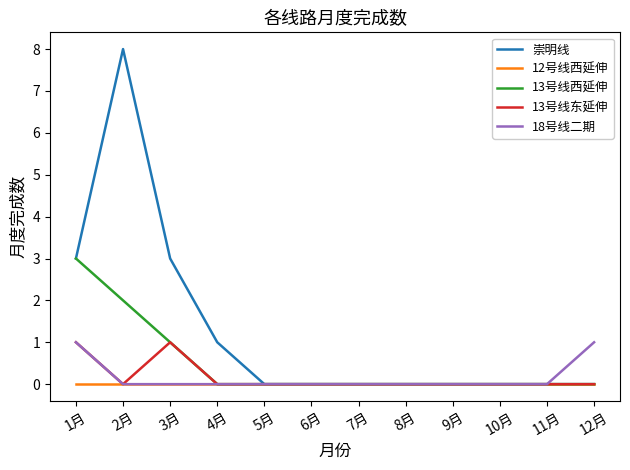

In 13号线东延伸, how many points are higher than both neighbors (excluding endpoints)?

1